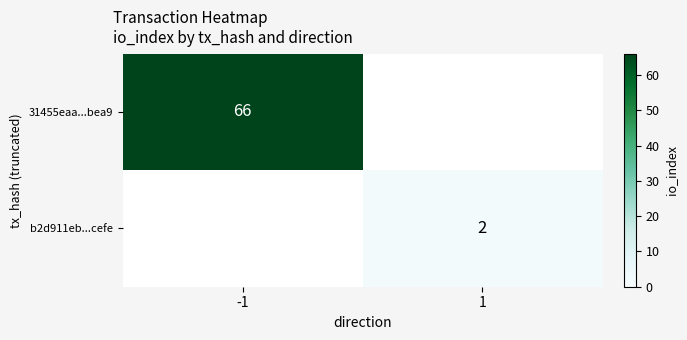

Is the value of b2d911eb...cefe at 1 greater than the value of 31455eaa...bea9 at -1?

No